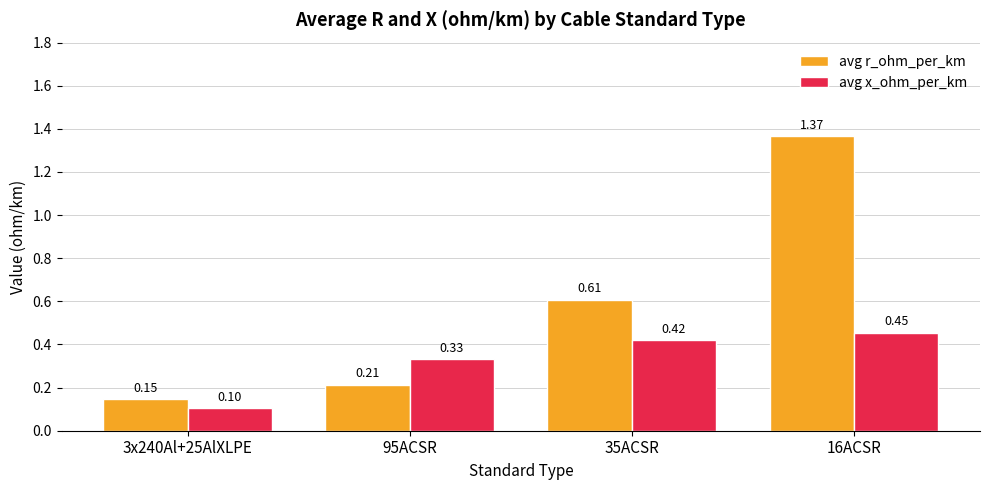

What is the spread (max minus min) of values at 16ACSR?

0.9